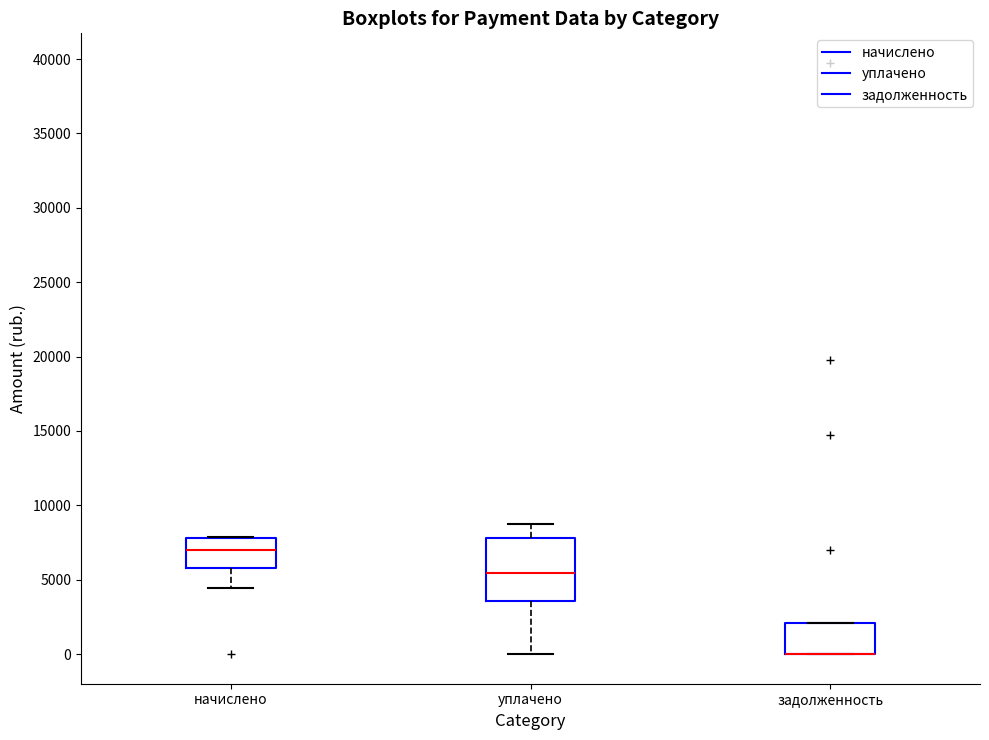

Reading left to right, transcribe this box plot: for each box, give where its median line is, the range the box spans, and where its two whiskers end, as read against the y-axis. The values are not printed on the chart, so give them approximately, as read against the axis.

начислено: median 7000, box 6000 to 8000, whiskers 4500 to 8000
уплачено: median 5500, box 3500 to 8000, whiskers 0 to 9000
задолженность: median 0 (drawn on the box's lower edge), box 0 to 2000, whiskers 0 to 2000